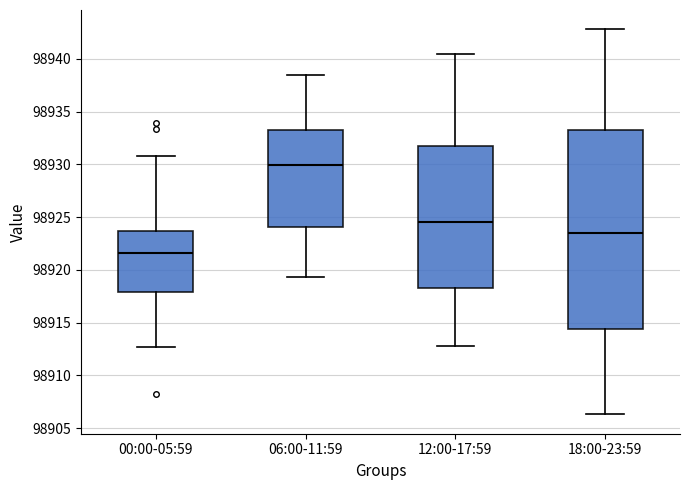

Comparing the boxes themselves (not the whiskers), which one is the tallest?

18:00-23:59